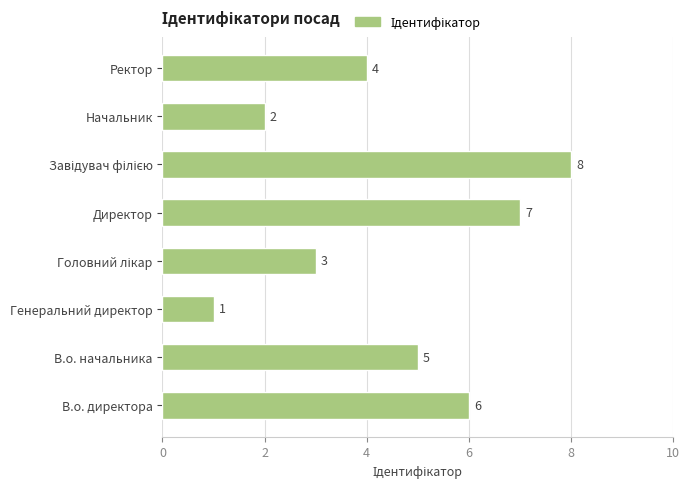

Reading bottom to top, list all the values displayed in this chart.

6	5	1	3	7	8	2	4